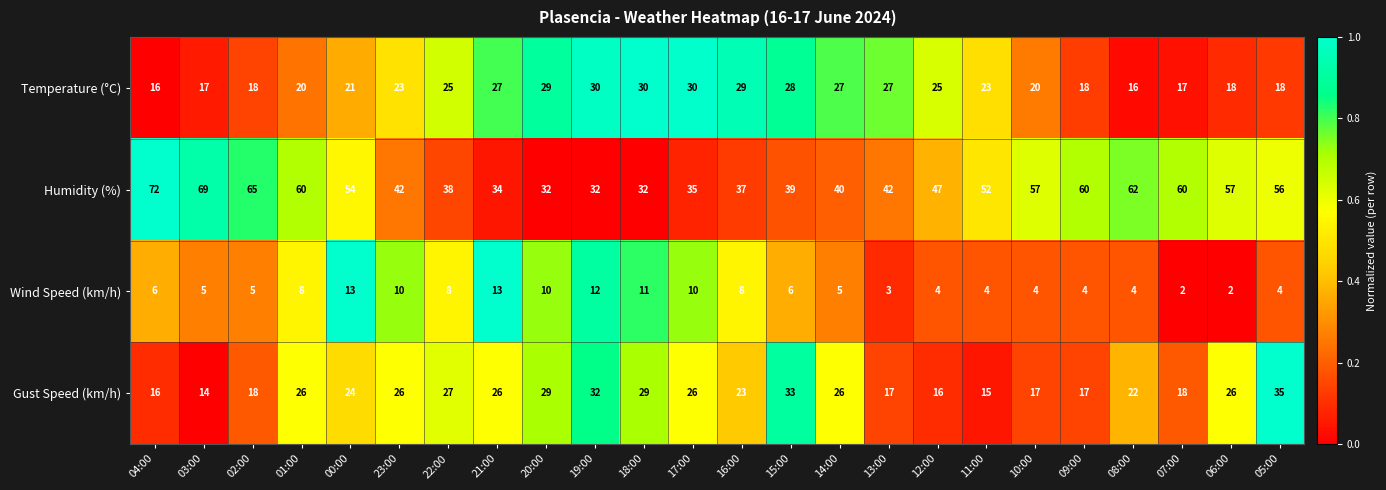

Where is Humidity (%) nearest to the value 52?

11:00